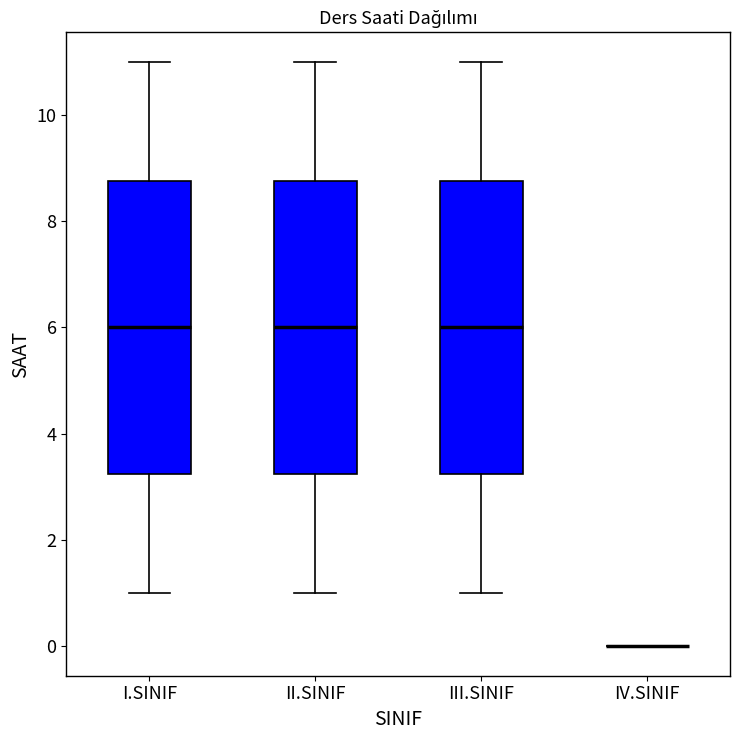

Where is the lower edge of the box for I.SINIF on the y-axis? The values are not printed on the chart, so give them approximately, as read against the axis.

3.2